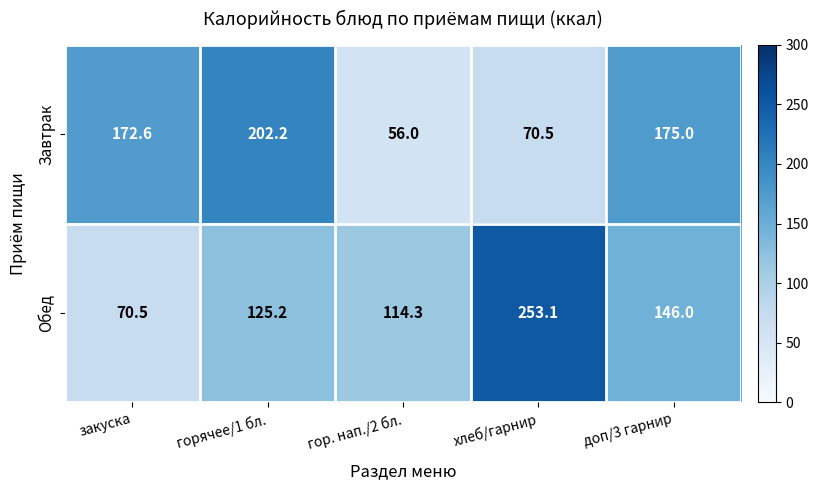

The Завтрак series shows 175.0 at доп/3 гарнир. True or false?

True